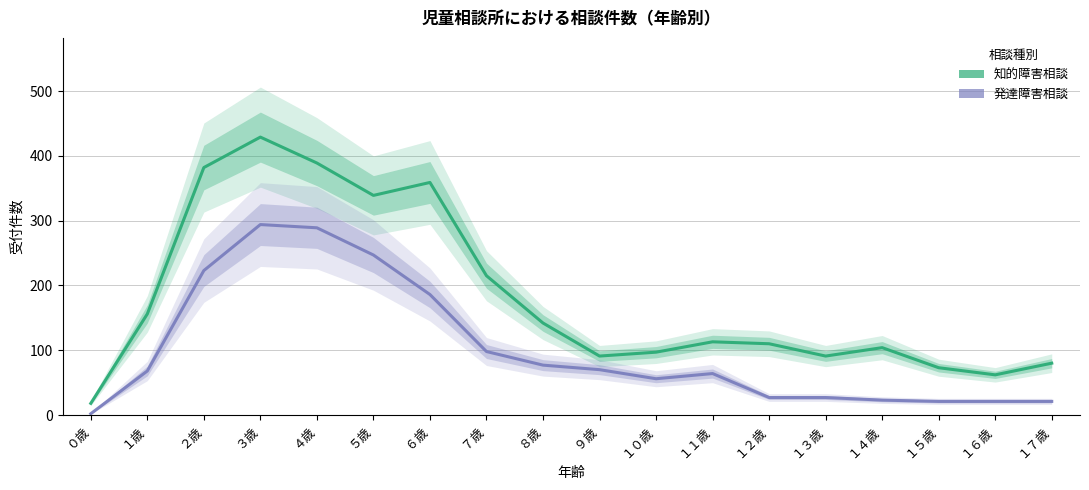

What is the maximum value shown in the chart?

429